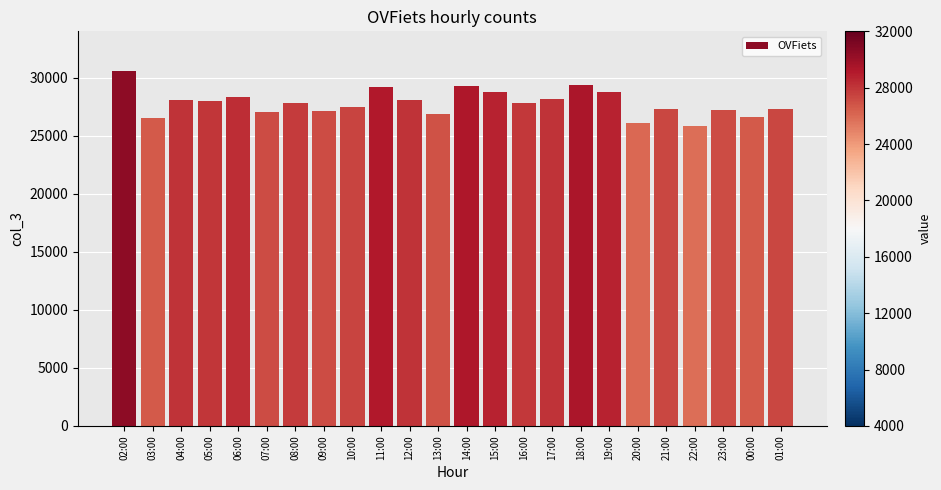

Is it true that the value at 06:00 is 7461?

False